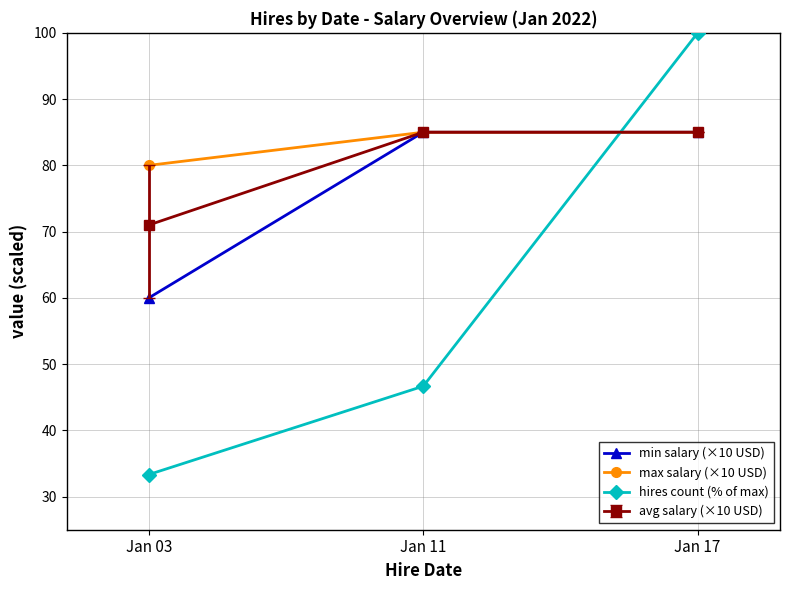

What is the total value across all series at Jan 11?

301.7